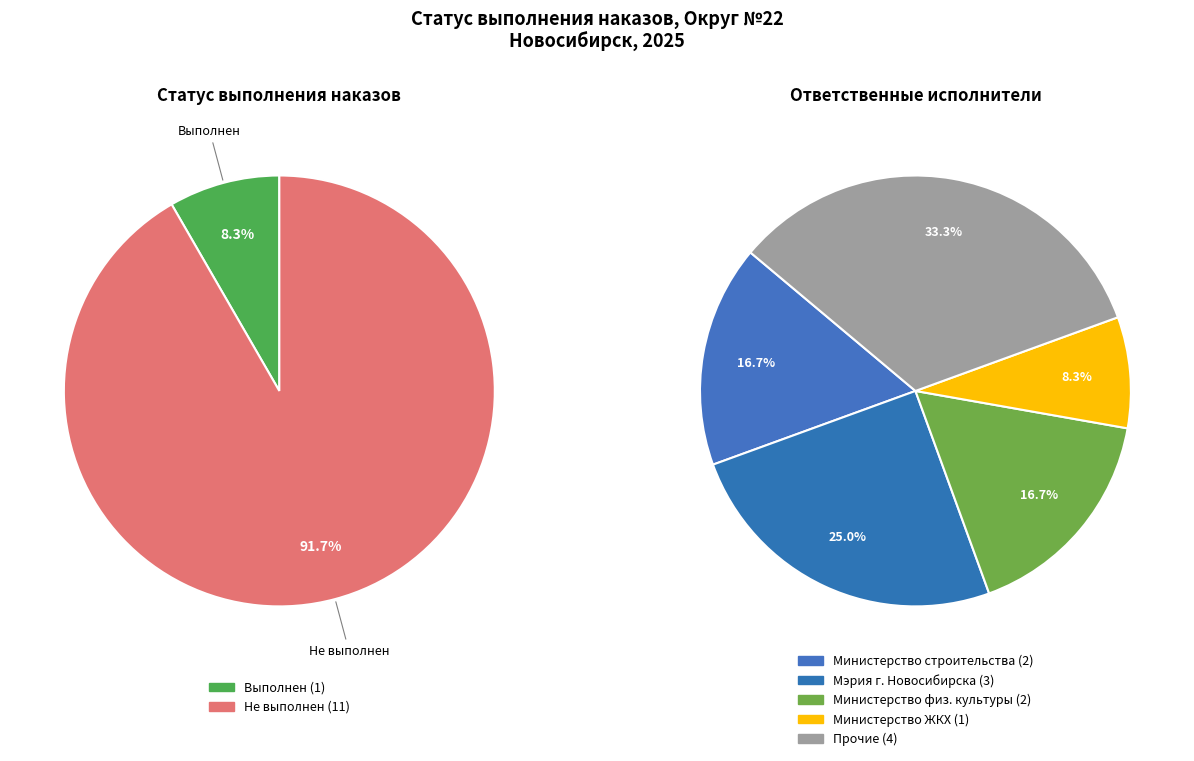

To the nearest percent, what portion does Выполнен represent?

8%